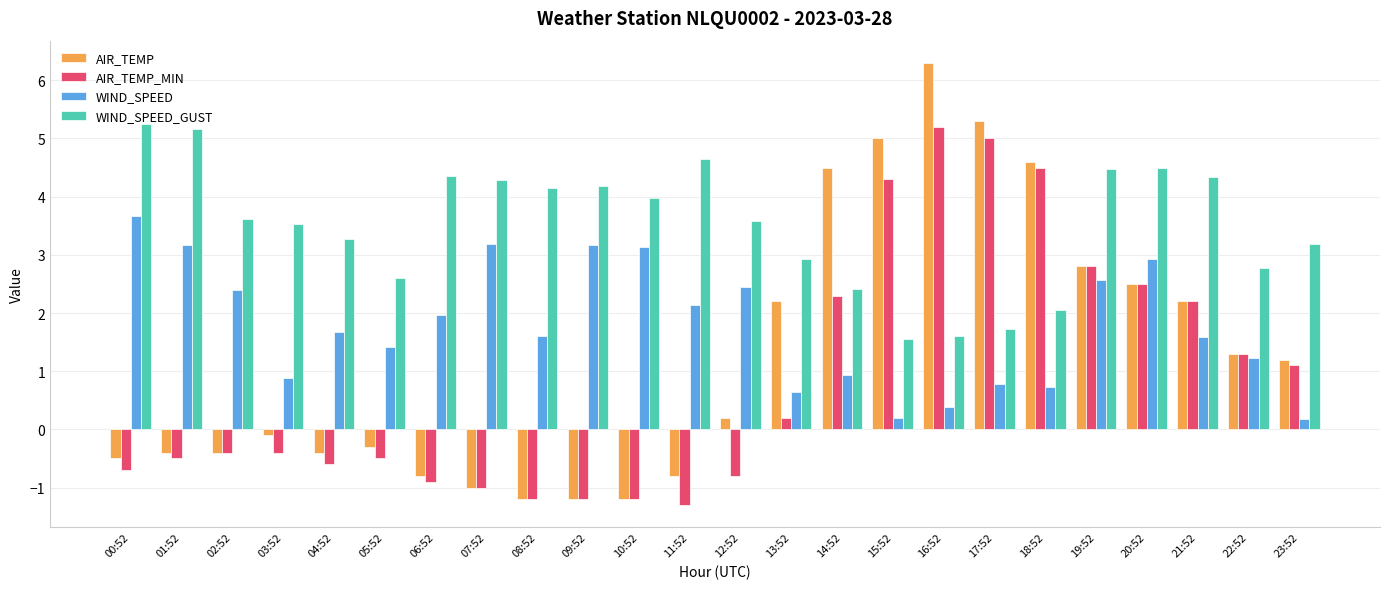

What is the value of the AIR_TEMP_MIN bar at the 18th from the left?

5.0